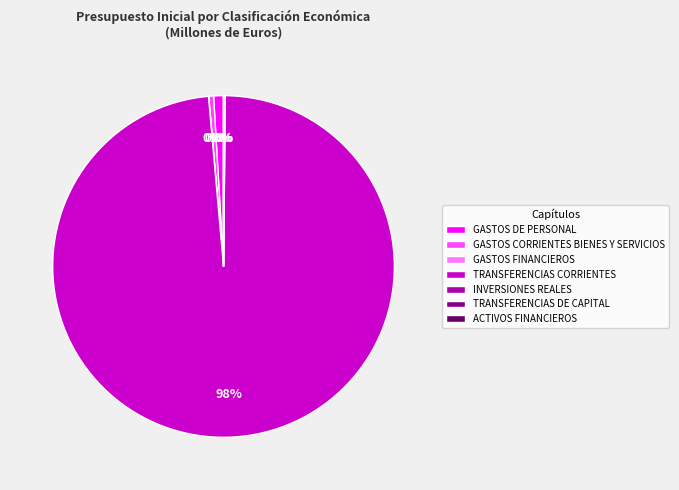

Between TRANSFERENCIAS CORRIENTES and GASTOS DE PERSONAL, which is larger?

TRANSFERENCIAS CORRIENTES